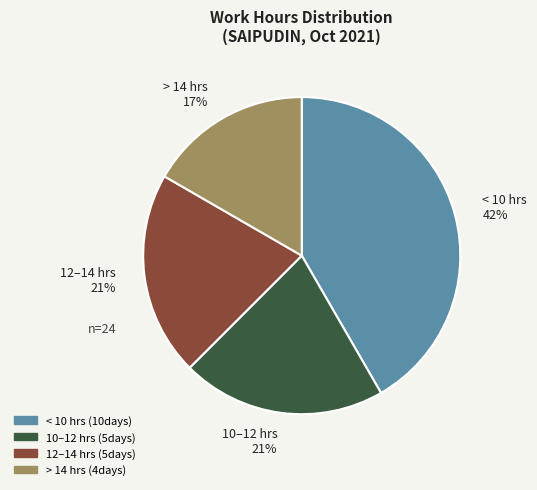

Which has a higher value, > 14 hrs 17% or < 10 hrs 42%?

< 10 hrs 42%